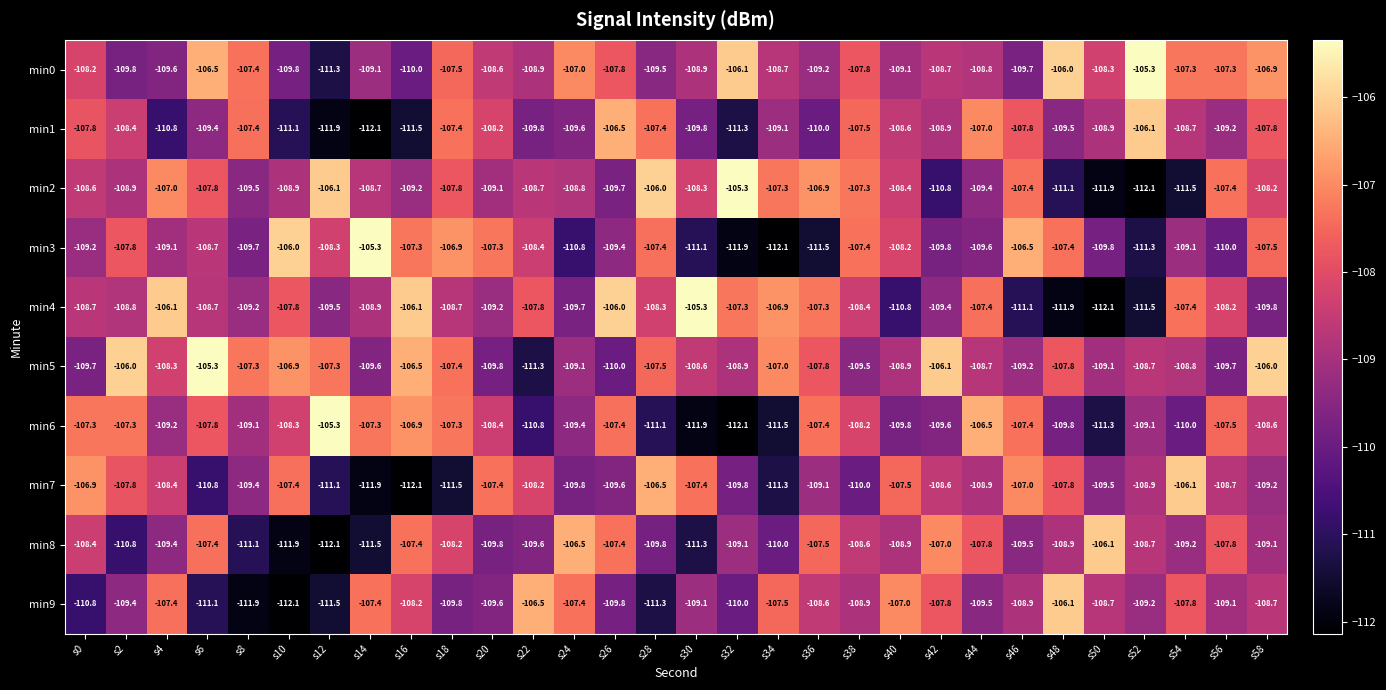

True or false: min0 has a value of -108.7 at s34.

True